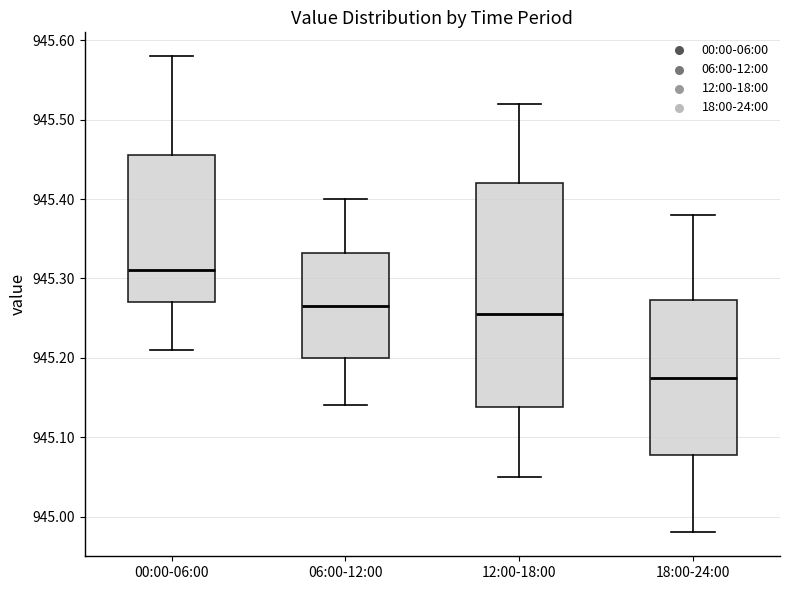

Reading left to right, transcribe this box plot: for each box, give where its median line is, the range the box spans, and where its two whiskers end, as read against the y-axis. The values are not printed on the chart, so give them approximately, as read against the axis.

00:00-06:00: median 945.31, box 945.27 to 945.46, whiskers 945.21 to 945.58
06:00-12:00: median 945.27, box 945.20 to 945.33, whiskers 945.14 to 945.40
12:00-18:00: median 945.26, box 945.14 to 945.42, whiskers 945.05 to 945.52
18:00-24:00: median 945.18, box 945.08 to 945.27, whiskers 944.98 to 945.38